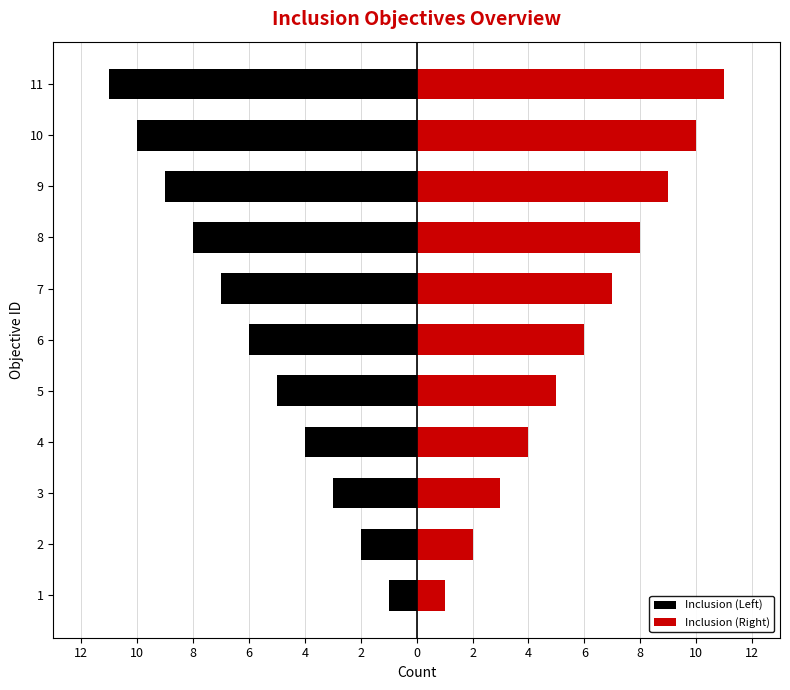

How many bars are there in total?

22